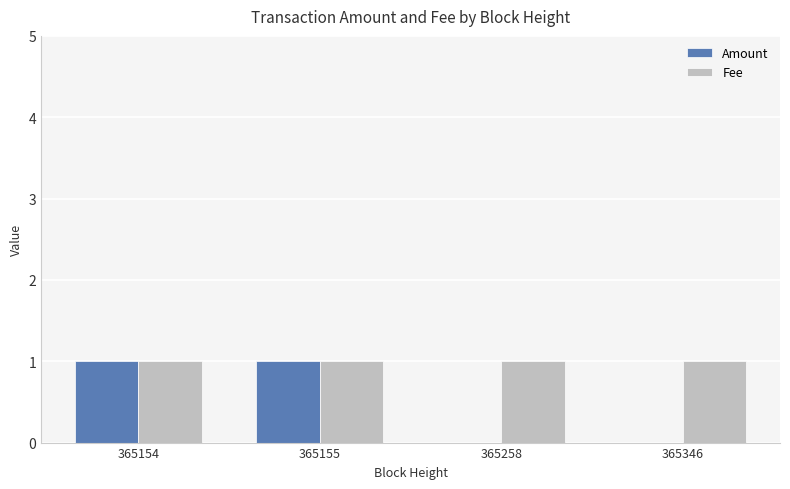

Which series has the largest total across all categories?

Fee